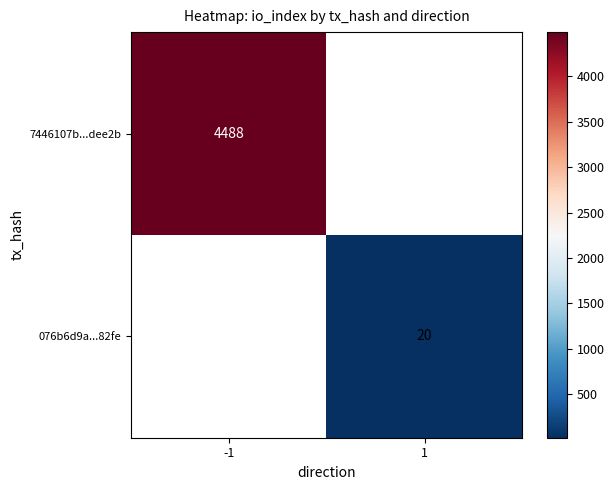

The value of 076b6d9a...82fe at 1 is 31. True or false?

False